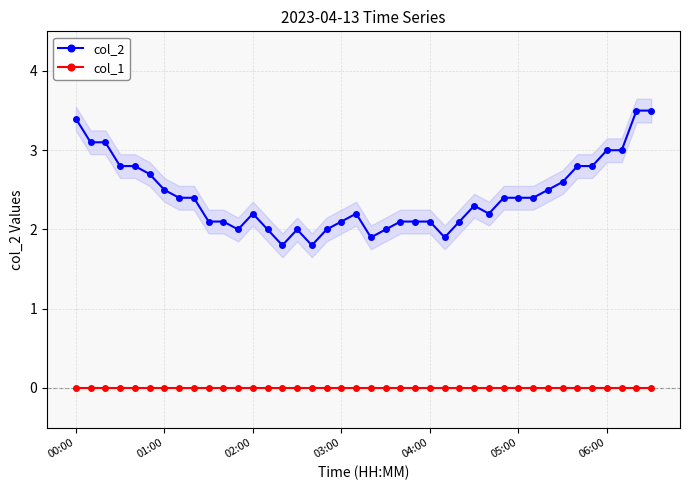

Where is col_1 nearest to the value 0?

00:00